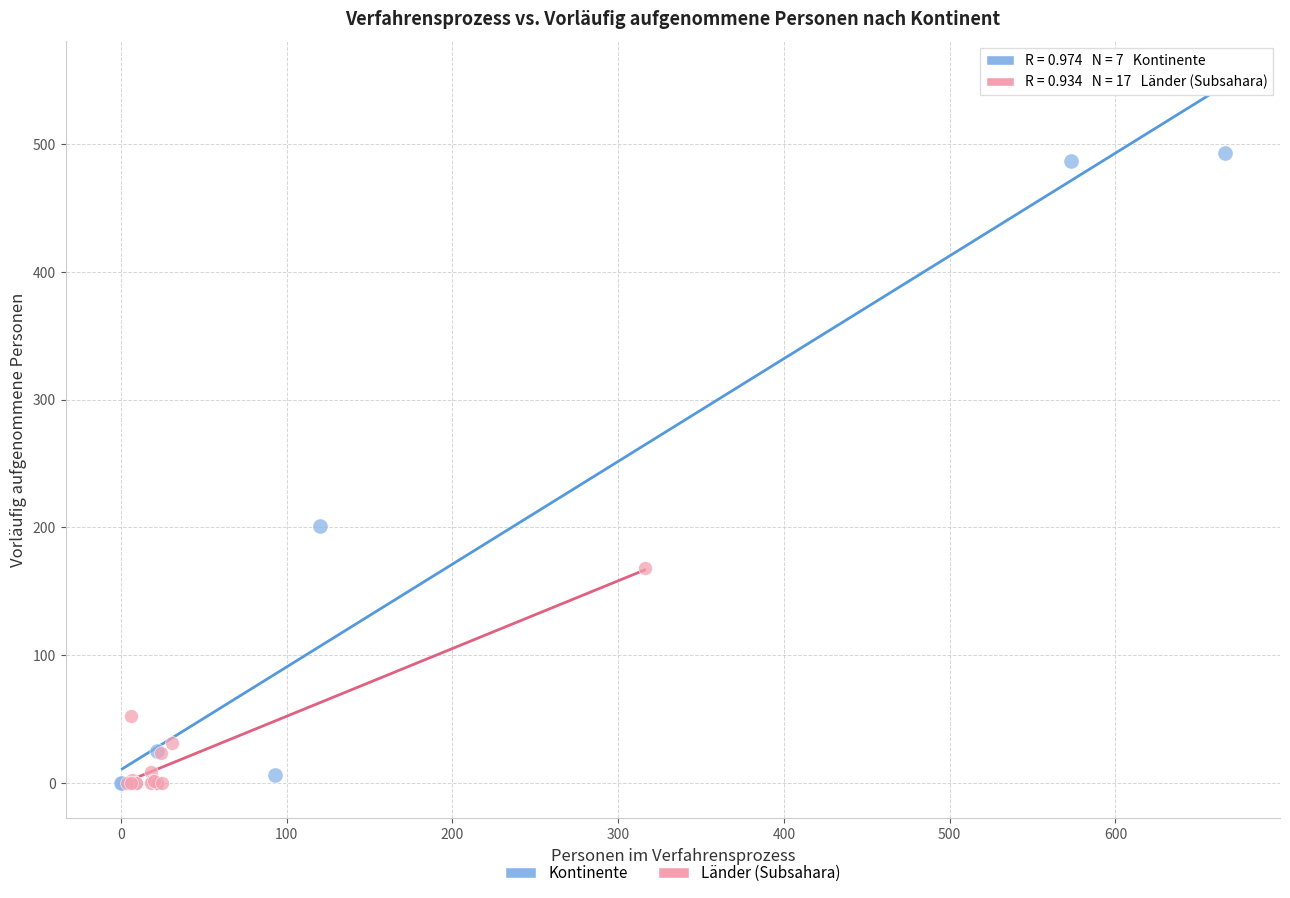

Which series reaches the maximum Y coordinate?

Kontinente